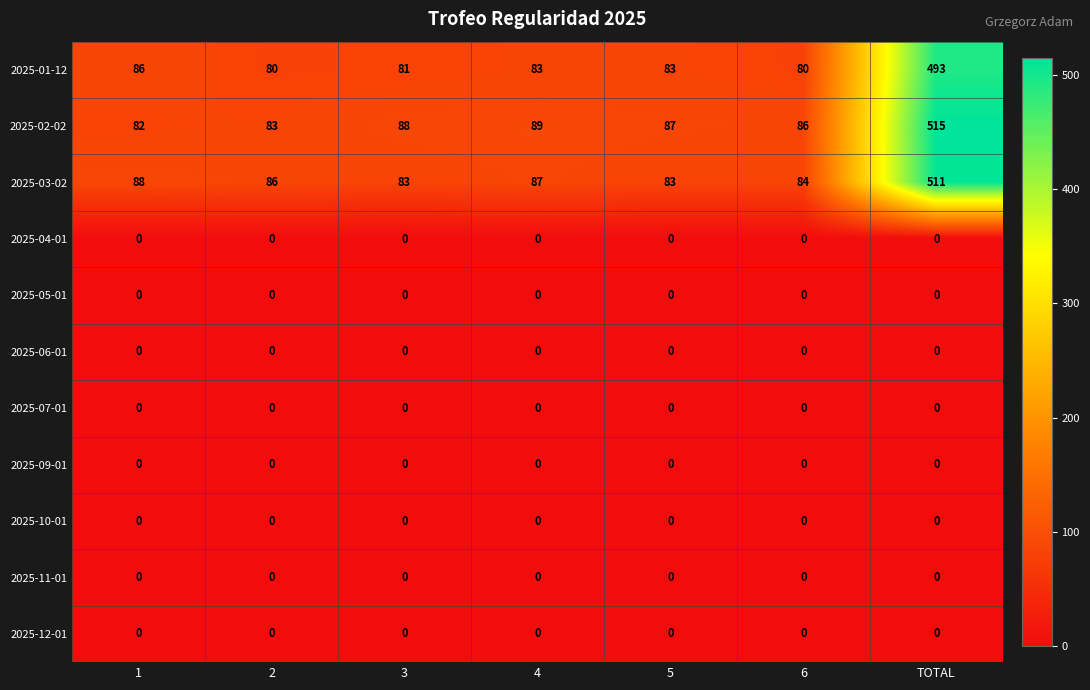

Read the 2025-01-12 value at 3, to the nearest 5.

80